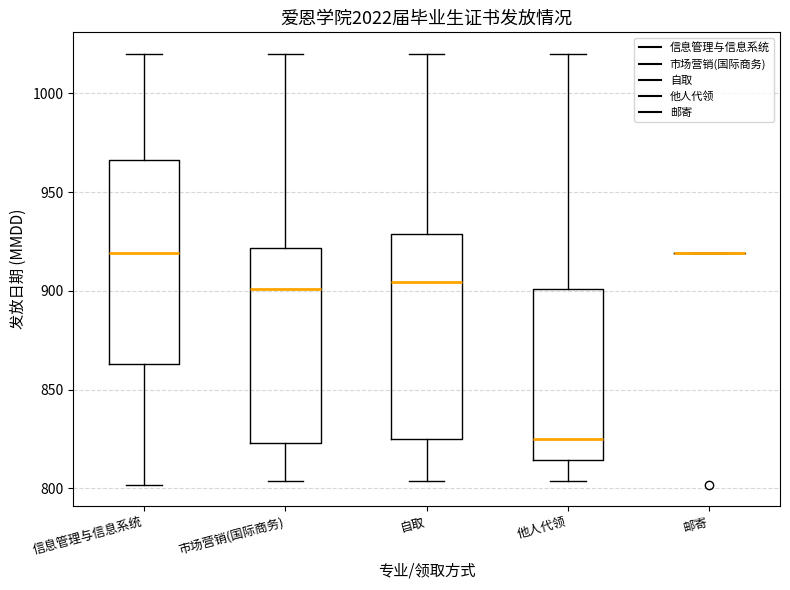

Reading left to right, transcribe this box plot: for each box, give where its median line is, the range the box spans, and where its two whiskers end, as read against the y-axis. The values are not printed on the chart, so give them approximately, as read against the axis.

信息管理与信息系统: median 920, box 865 to 965, whiskers 800 to 1020
市场营销(国际商务): median 900, box 825 to 920, whiskers 805 to 1020
自取: median 905, box 825 to 930, whiskers 805 to 1020
他人代领: median 825, box 815 to 900, whiskers 805 to 1020
邮寄: box collapsed to a line at 920, whiskers 920 to 920